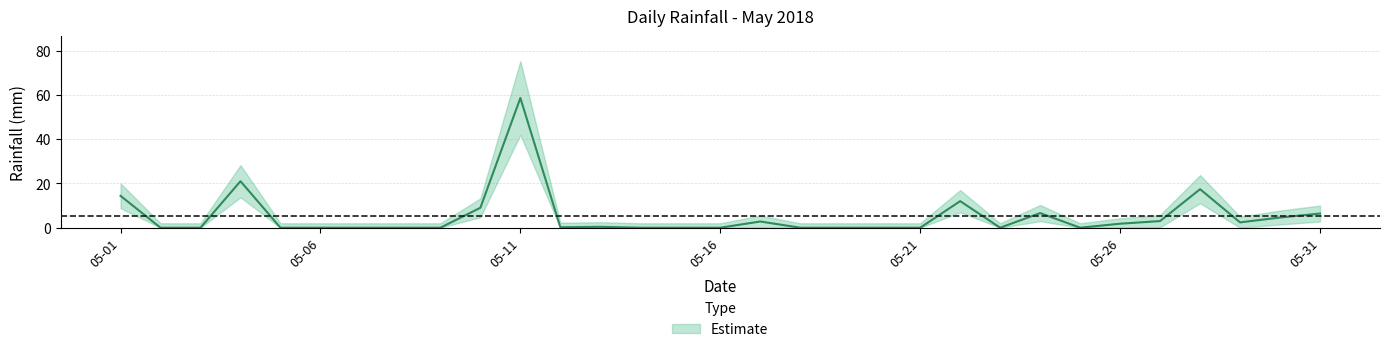

Where is the first local maximum?

2018-05-04